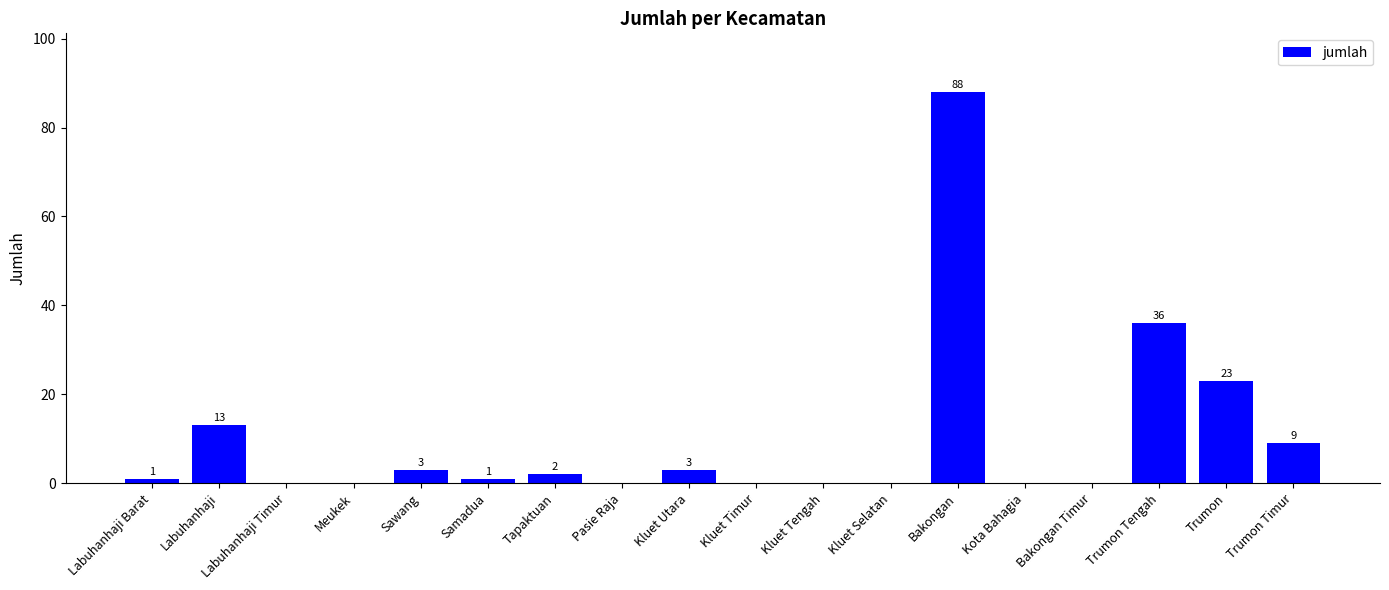

What is the sum of all values?

179